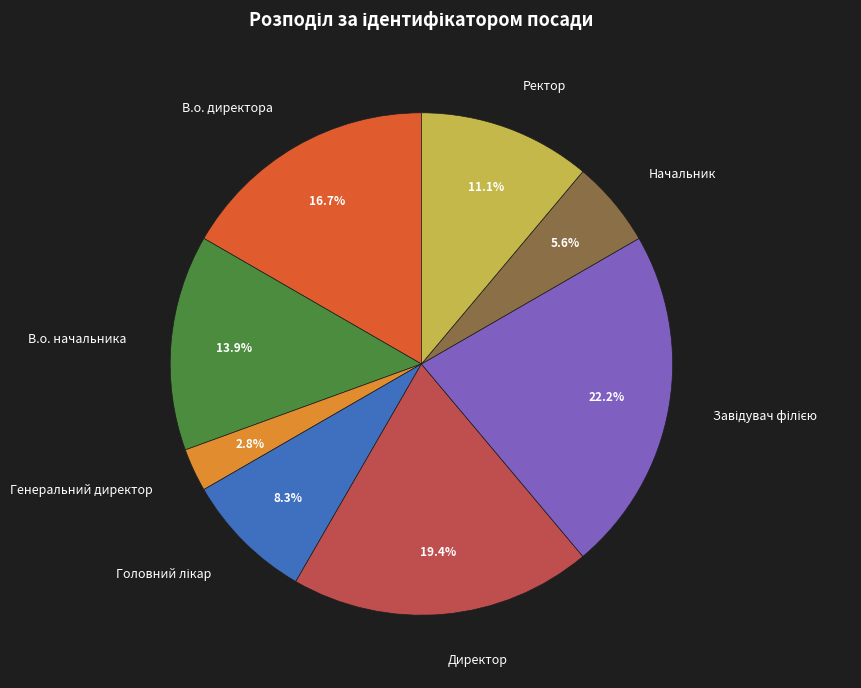

What is the smallest slice in the pie chart?

Генеральний директор